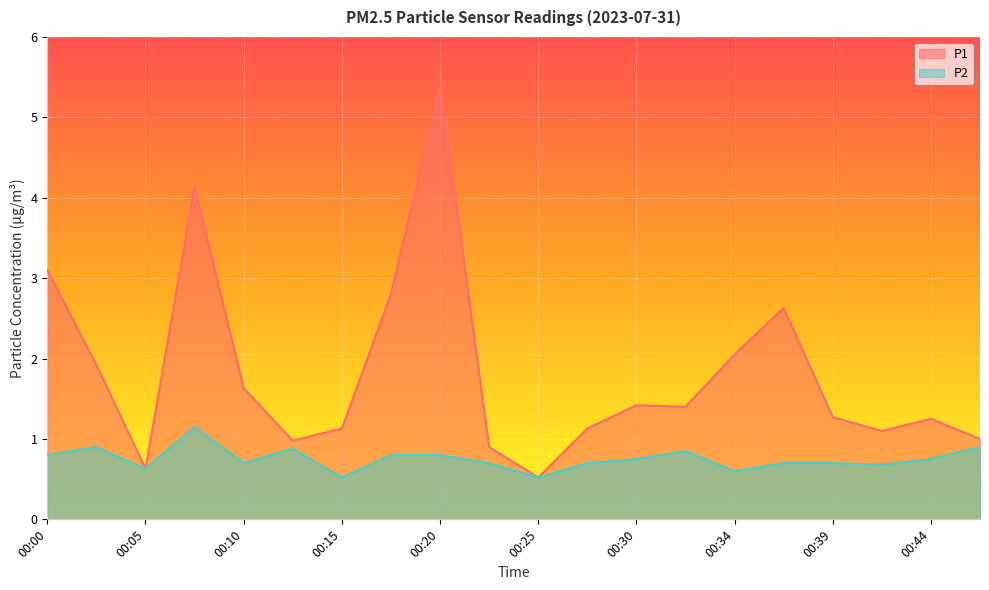

At 00:32, list the series in order from smallest to largest.

P2, P1